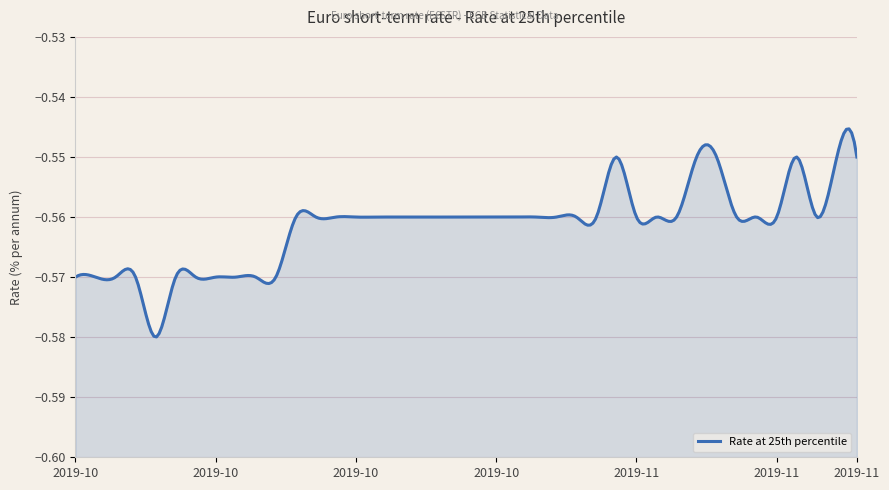

What is the label of the 8th point from the right?

2019-11-14